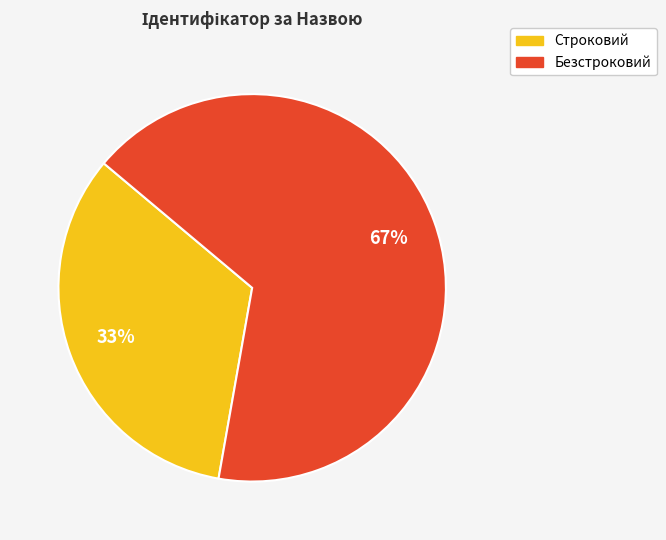

Do Безстроковий and Строковий together represent more than half of the pie?

Yes